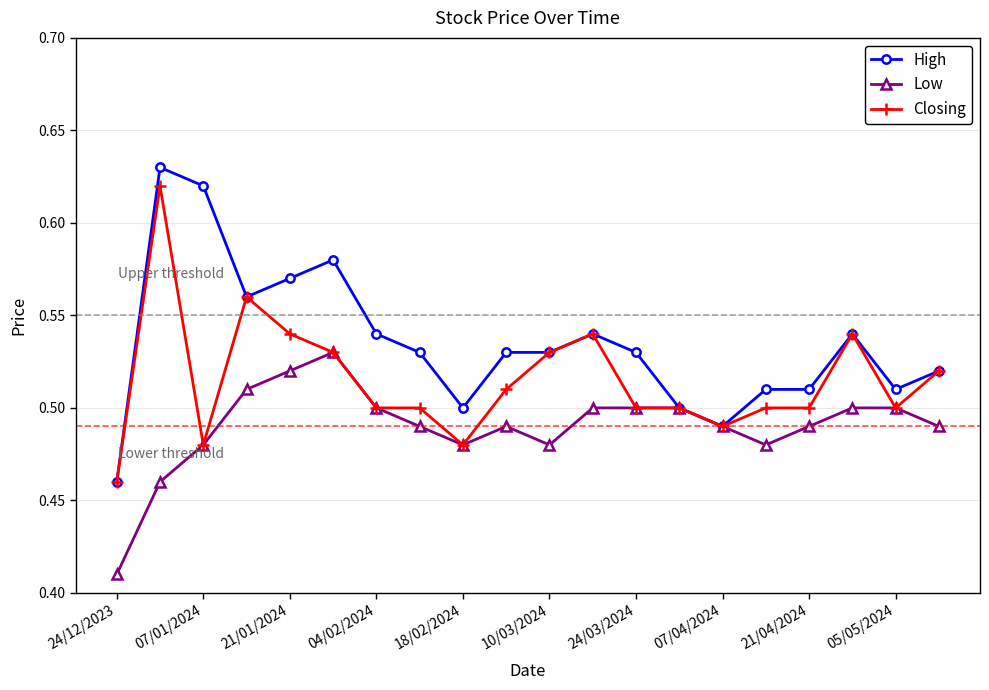

What is the difference between the second highest and minimum values in the Low series?

0.1